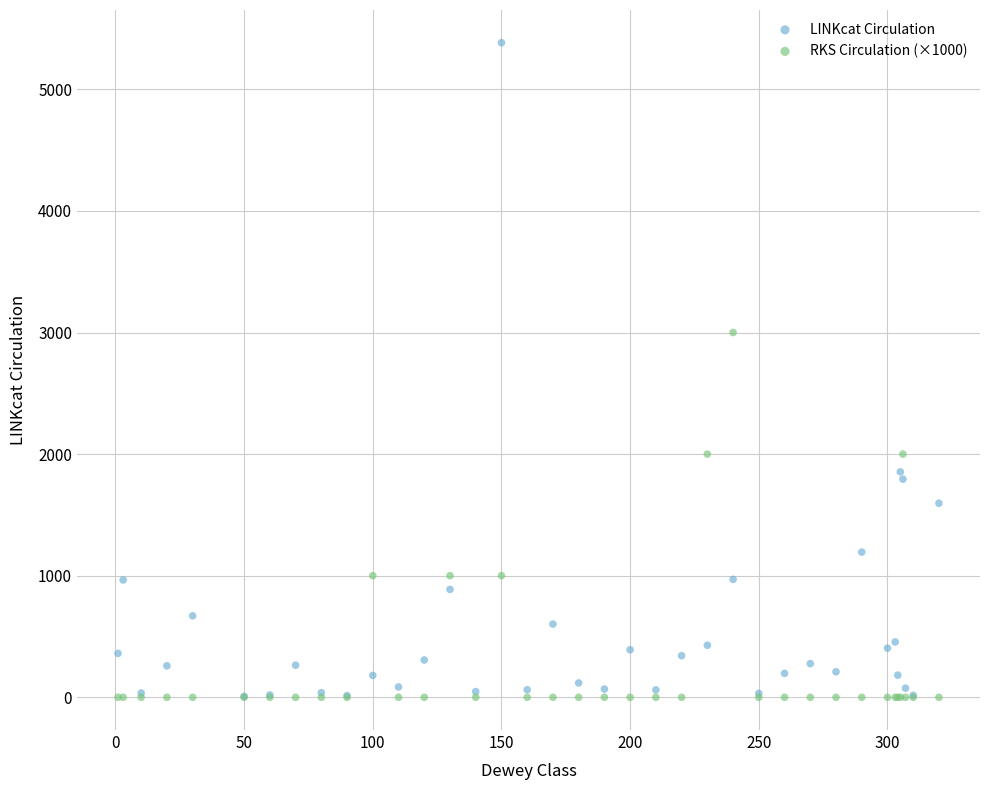

Which series has the largest Y range (max minus min)?

LINKcat Circulation